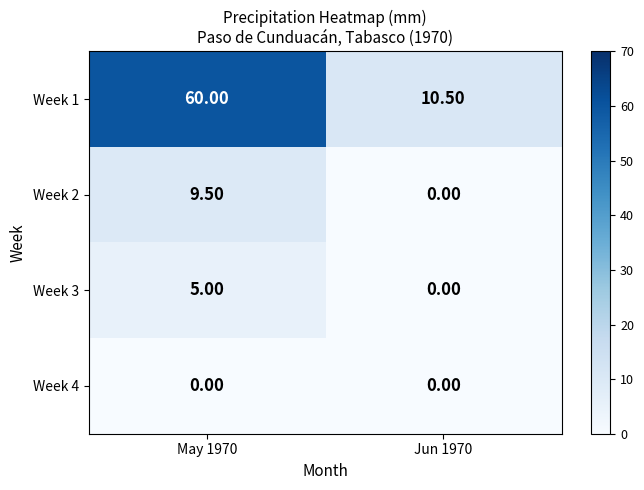

Rank the series by their maximum value, from highest to lowest.

Week 1, Week 2, Week 3, Week 4